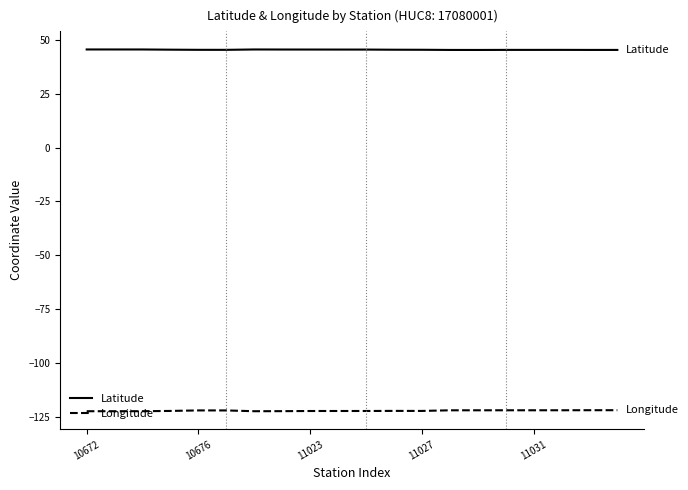

List the series in order of their overall mean, lowest first.

Longitude, Latitude